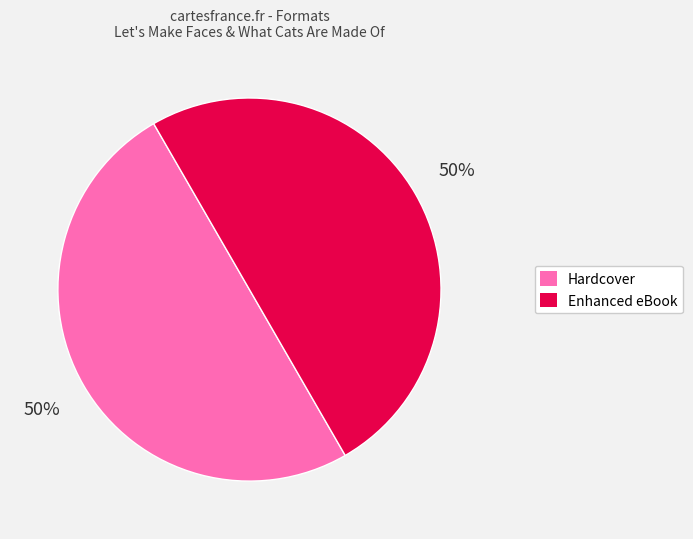

Combined, do Hardcover and Enhanced eBook account for over 50%?

Yes